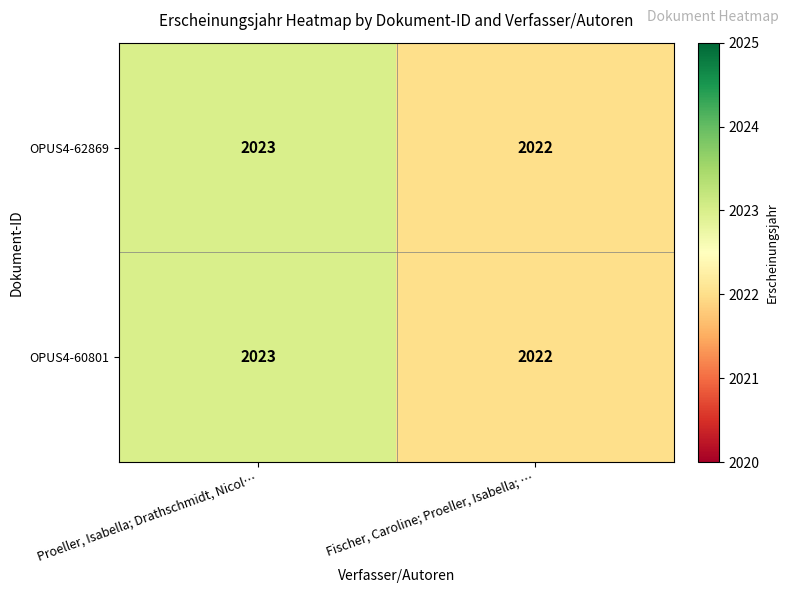

At which category is the sum across all series the highest?

Proeller, Isabella; Drathschmidt, Nicol…